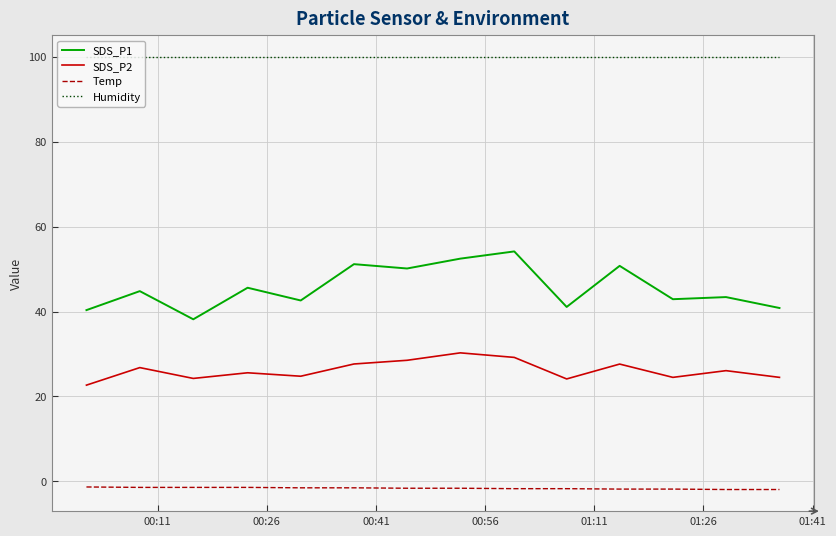

Rank the series by their average value, from lowest to highest.

Temp, SDS_P2, SDS_P1, Humidity